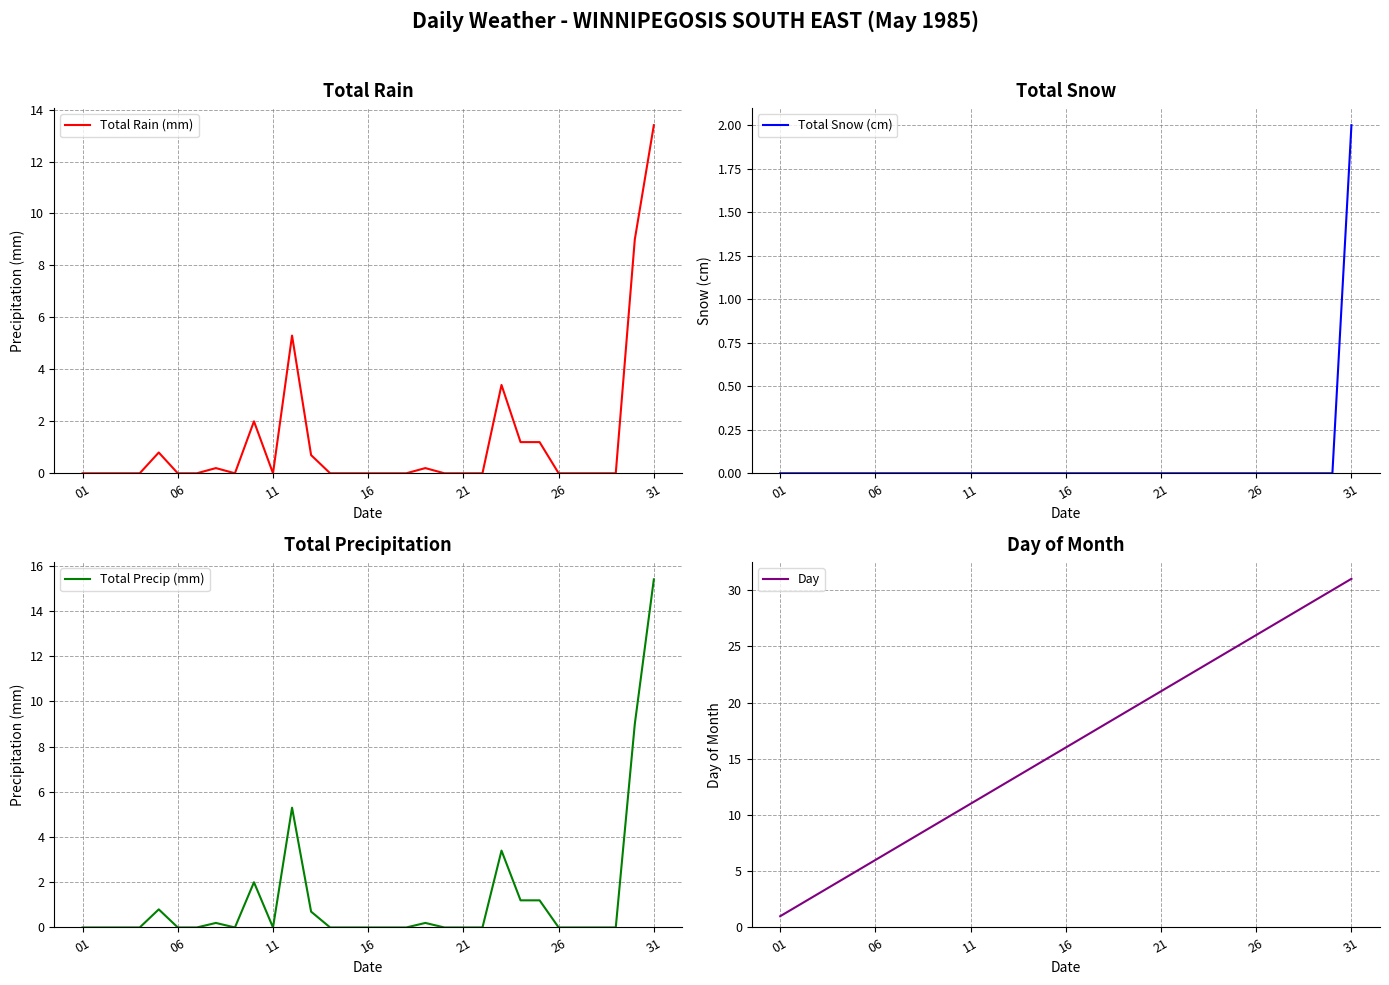

Is it true that Total Snow (cm) equals -0.8 at 28?

False